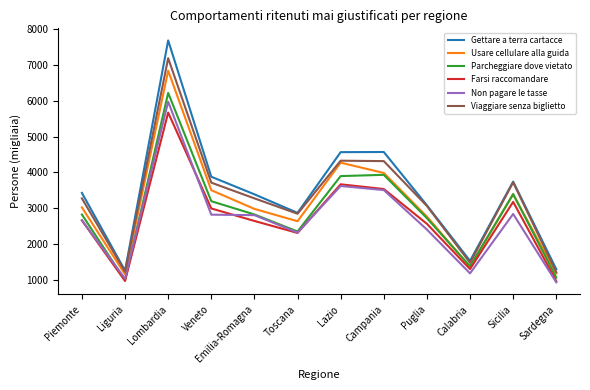

Which series has the largest total across all categories?

Gettare a terra cartacce